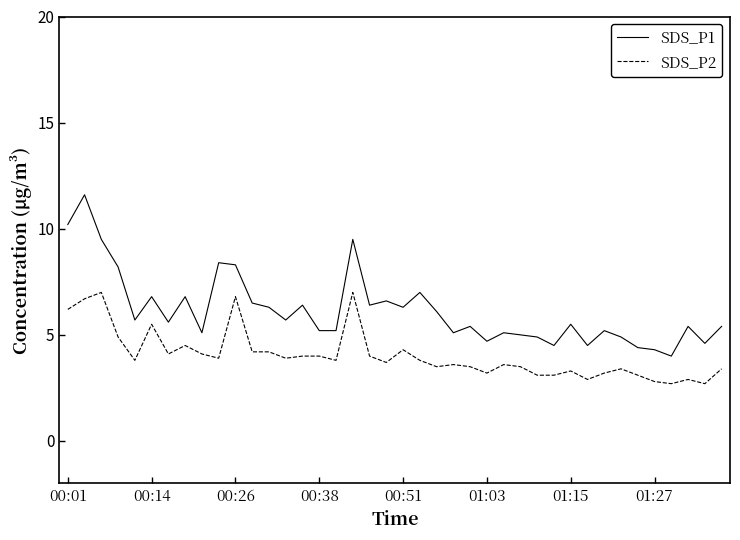

List the series in order of their peak value, lowest first.

SDS_P2, SDS_P1